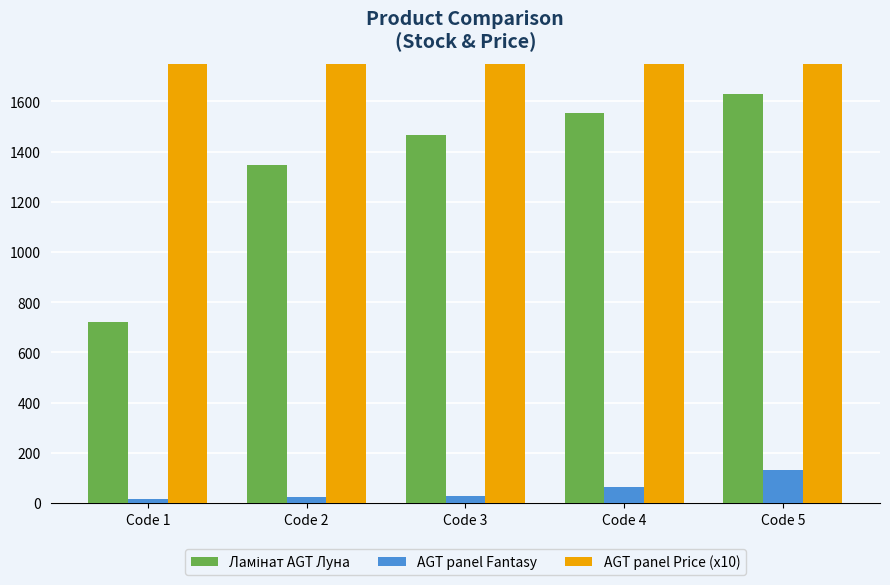

What is the minimum value shown in the chart?

16